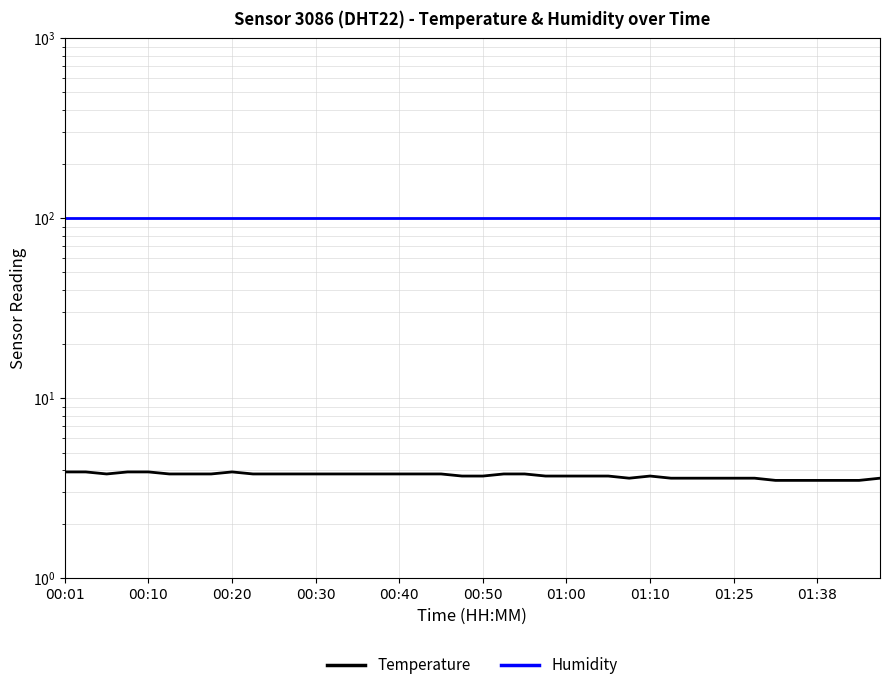

What is the total value across all series at 00:01?

103.8